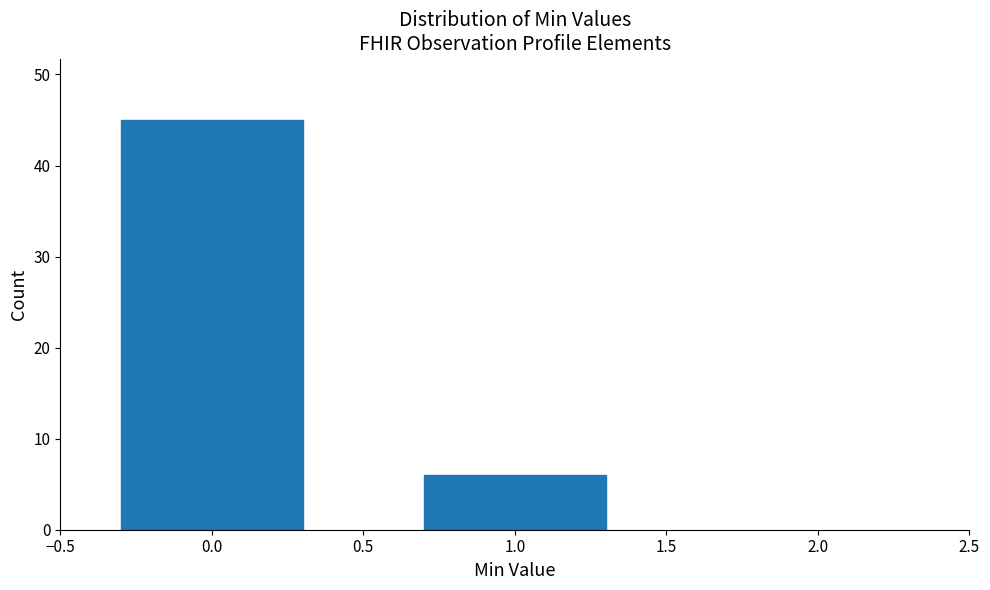

Reading left to right, list all the values displayed in this chart.

45	6